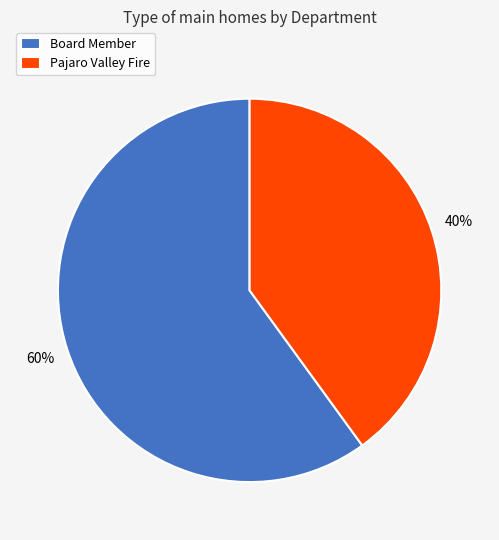

What is the largest slice in the pie chart?

Board Member